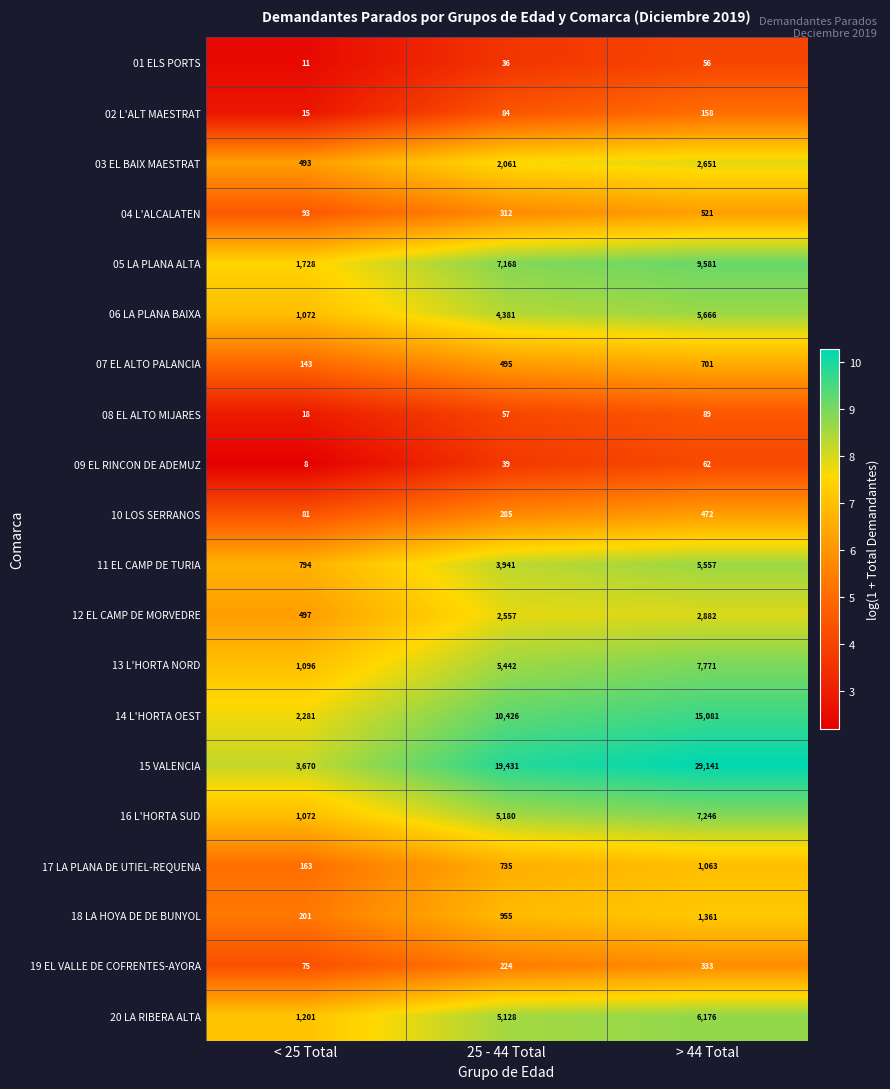

How many categories are shown in the chart?

3